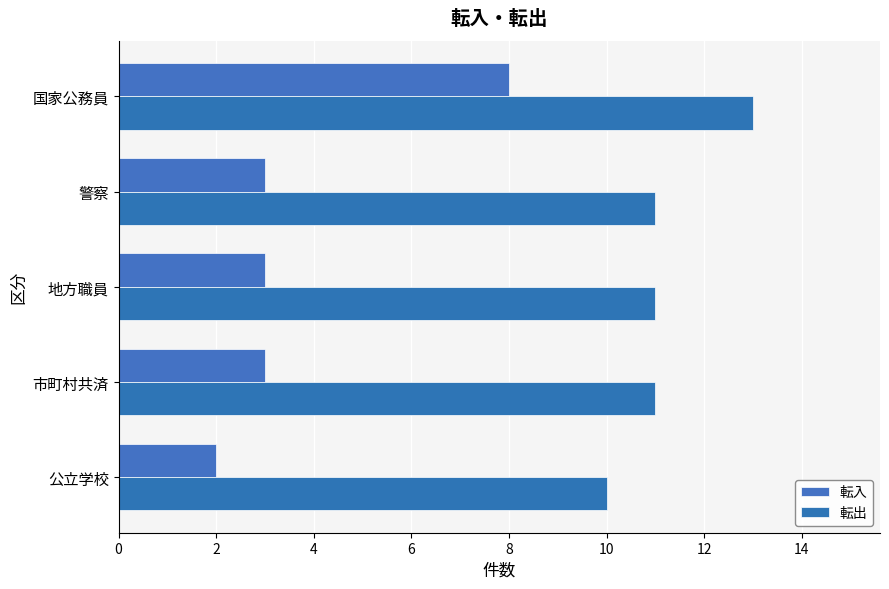

How many series are shown in this chart?

2